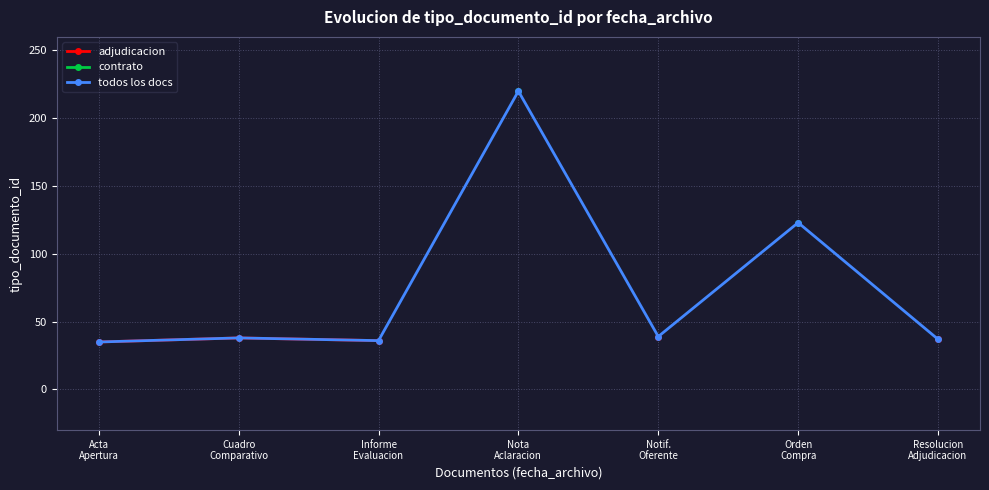

True or false: todos los docs and adjudicacion intersect in this chart.

False